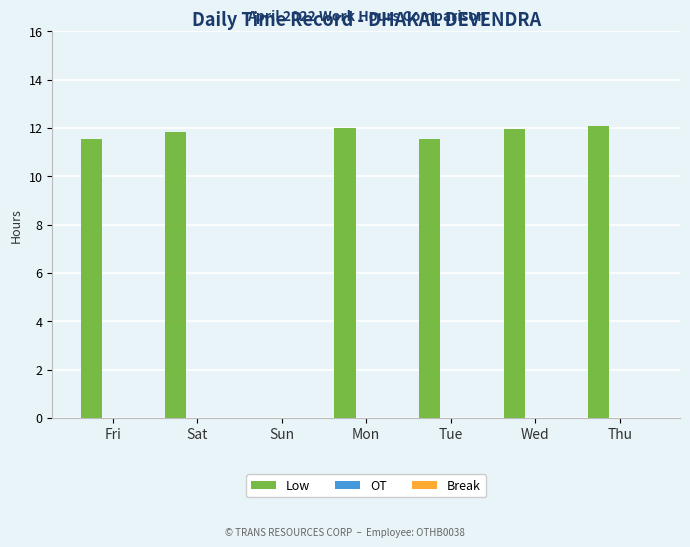

Are the bars horizontal?

No